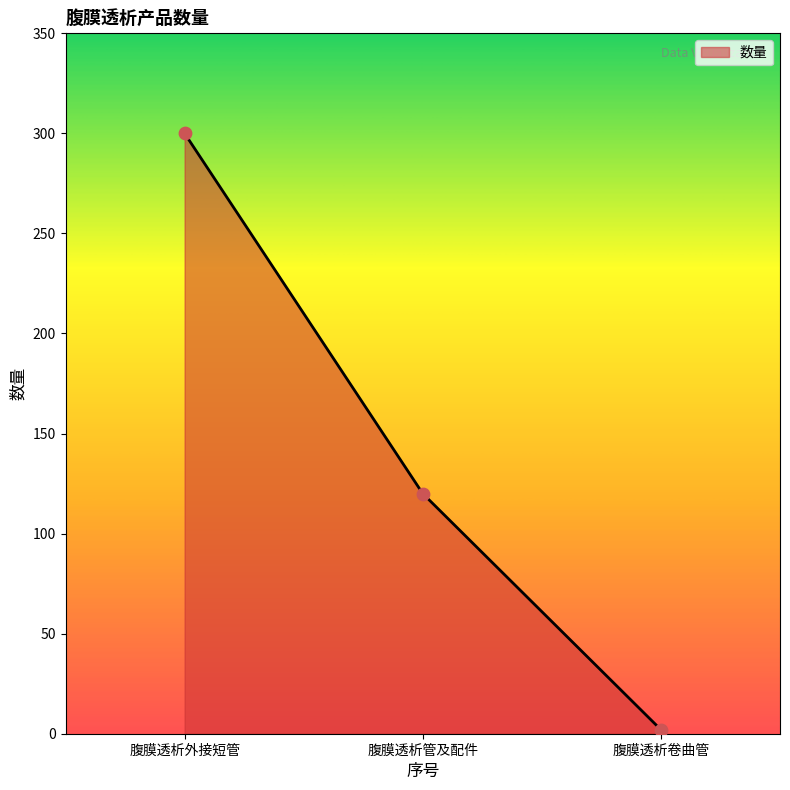

What is the change in value from 腹膜透析外接短管 to 腹膜透析卷曲管?

-298